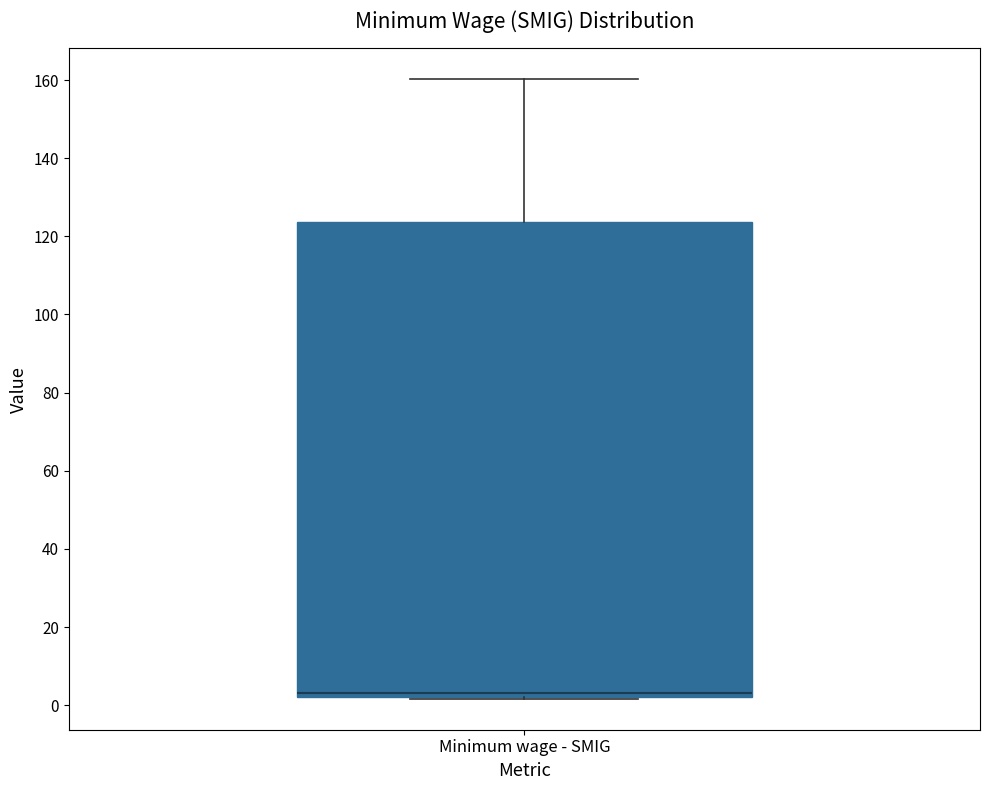

Read this box plot against the y-axis: the position of the median line, the range covered by the box, and the ends of both whiskers. The values are not printed on the chart, so give them approximately, as read against the axis.

median 4, box 2 to 124, whiskers 2 to 160